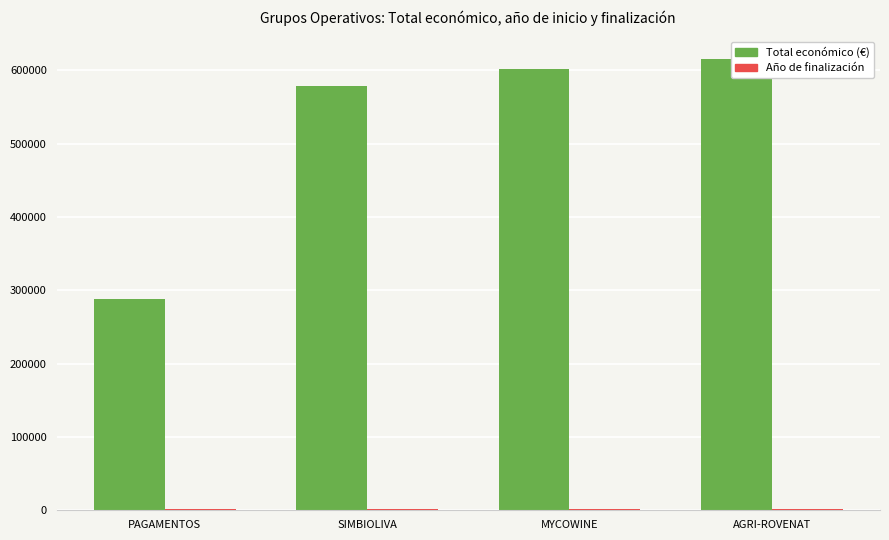

What is the sum of the Total económico (€) values at AGRI-ROVENAT and SIMBIOLIVA?

1194527.0